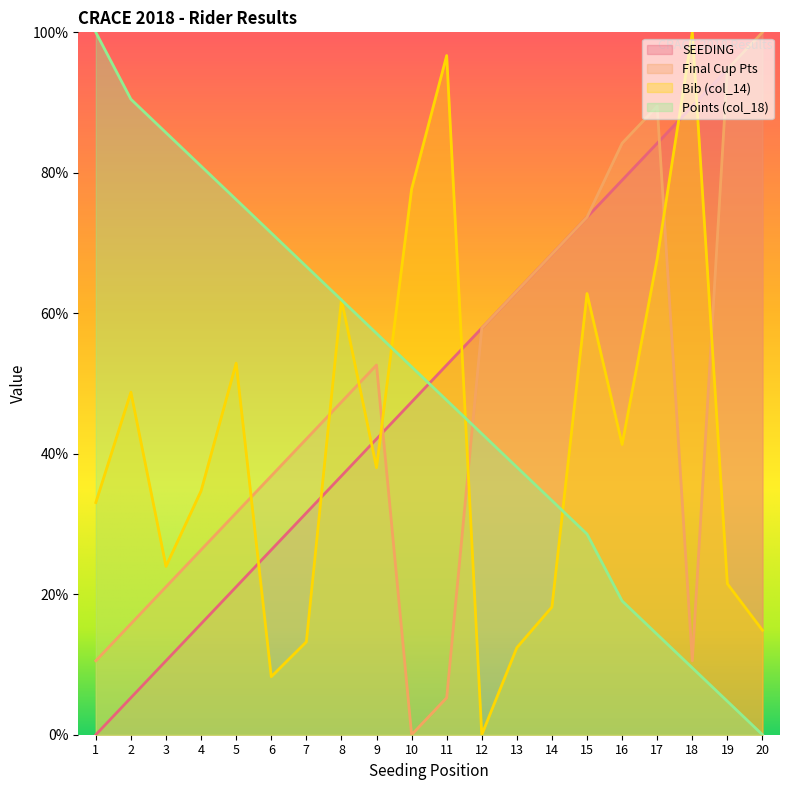

True or false: col_14 (Bib) has more than 1 interior local peaks.

True